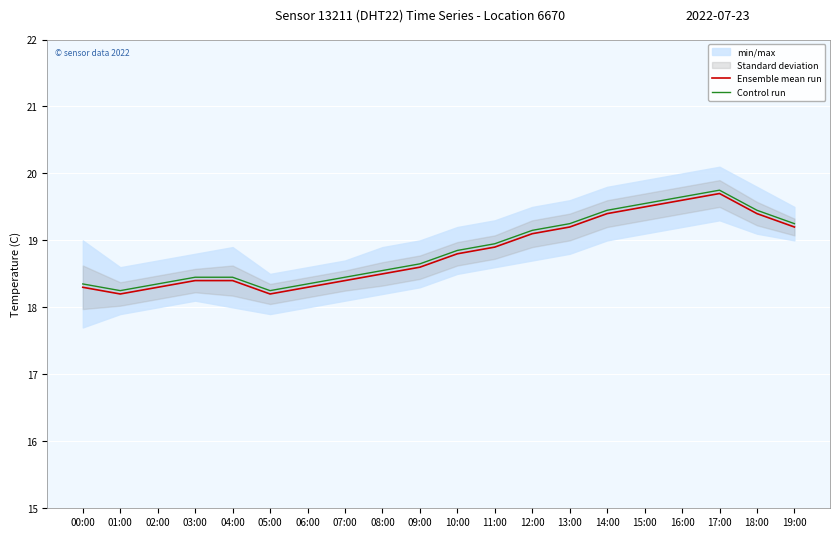

What is the lowest value of the Ensemble mean run series?

18.2